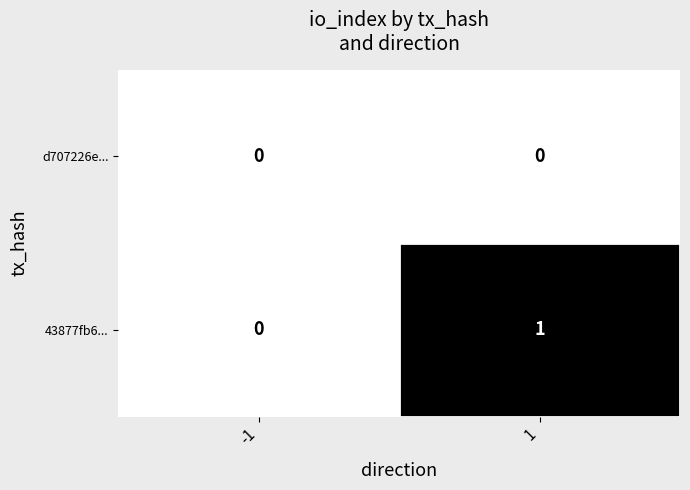

Is it true that 43877fb6... equals 0 at -1?

True